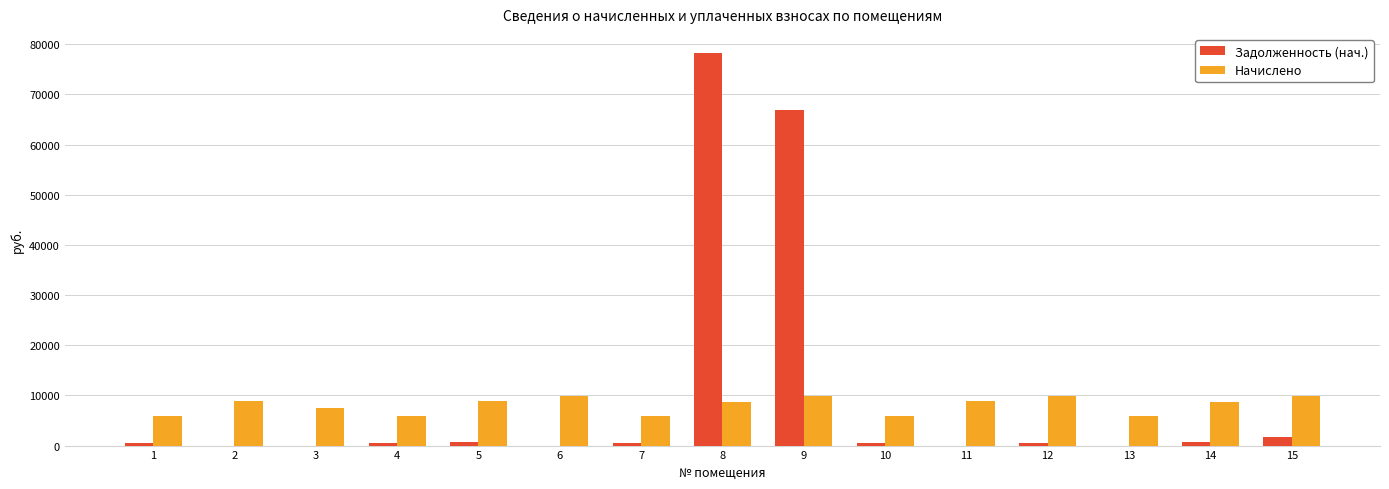

What is the sum of all Начислено values?

120054.6